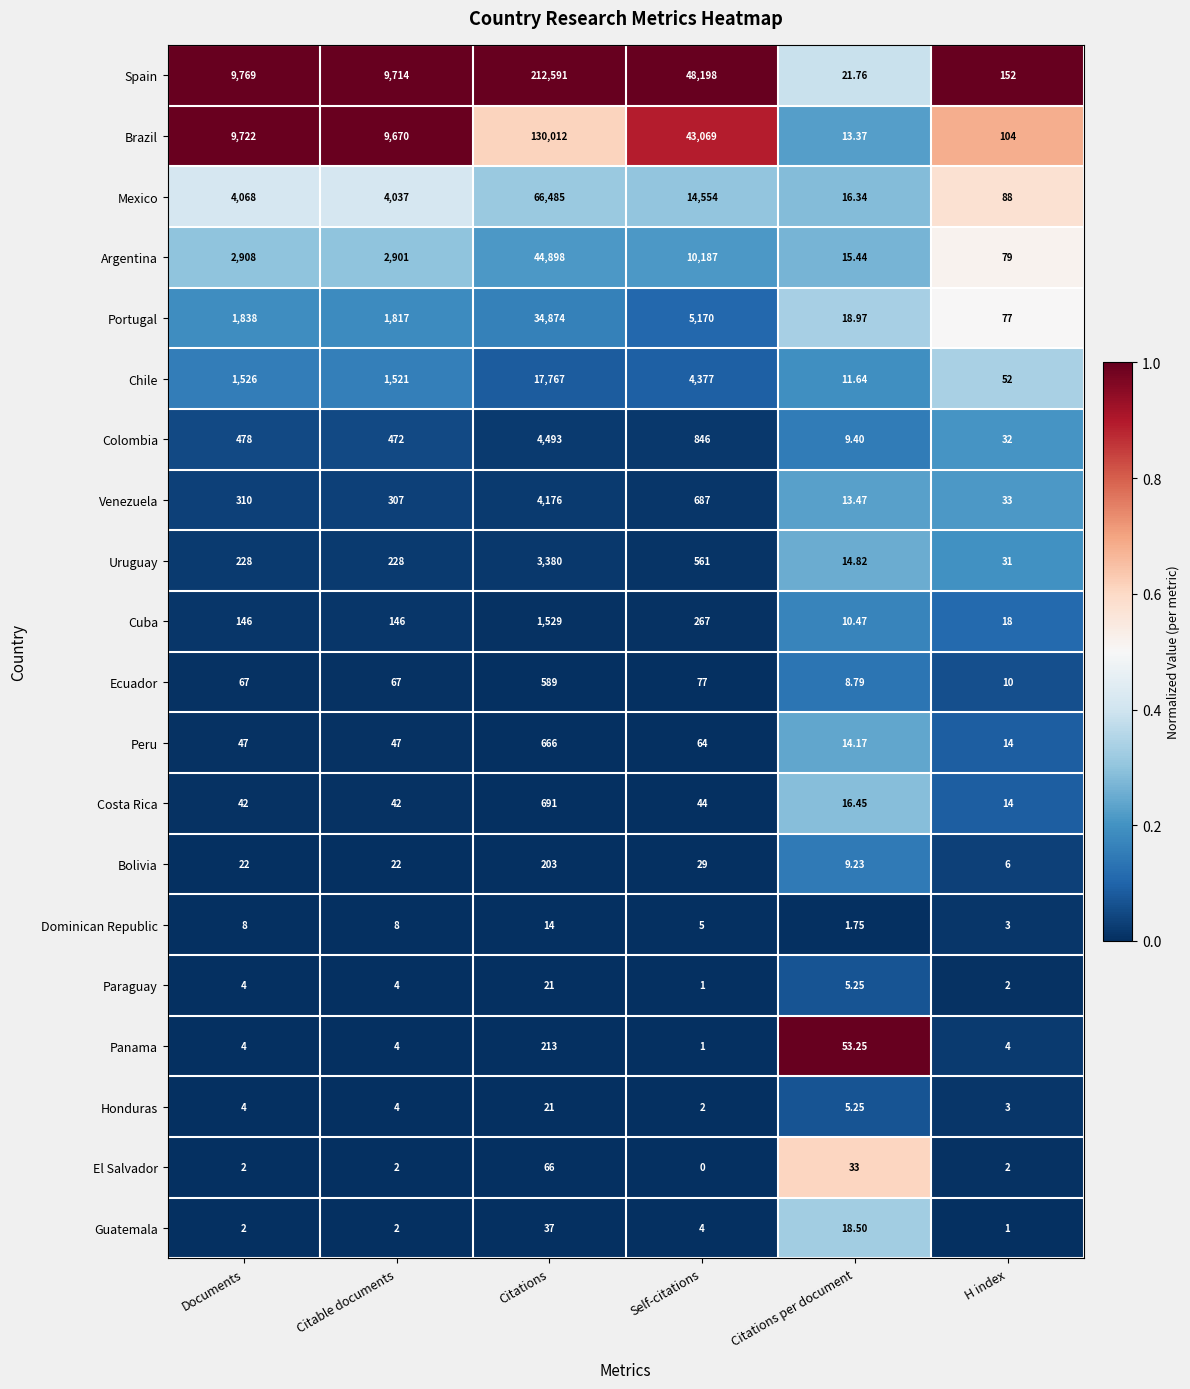

What is the difference between the highest and lowest values at Documents?

9767.0